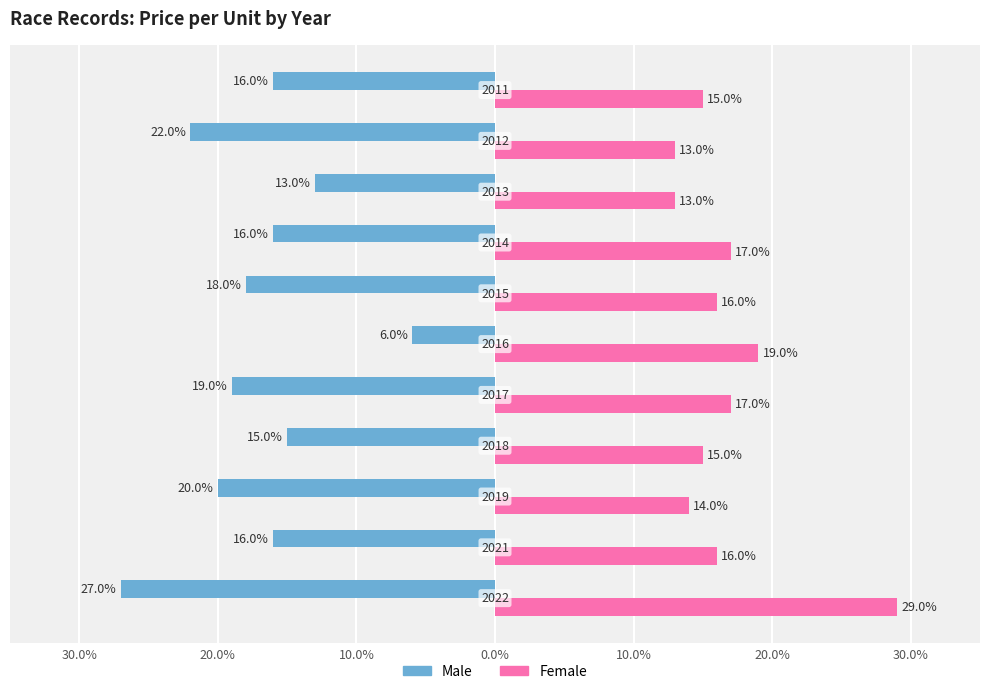

What are all the series names shown in the legend?

Male, Female